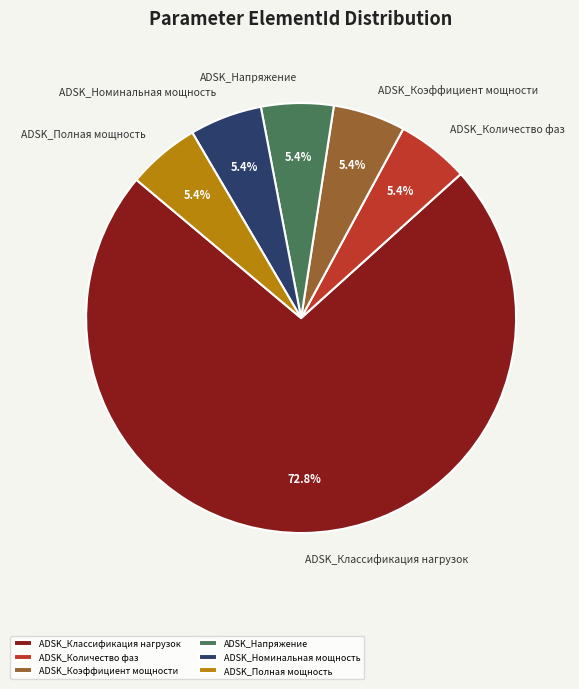

To the nearest percent, what is the average slice percentage?

17%